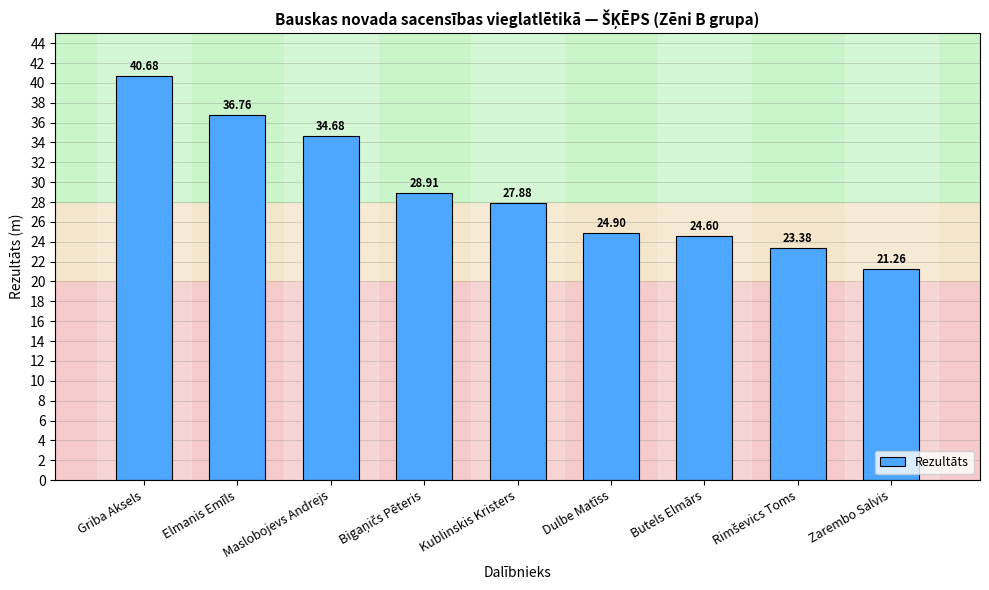

What is the label of the 5th bar from the left?

Kublinskis Kristers